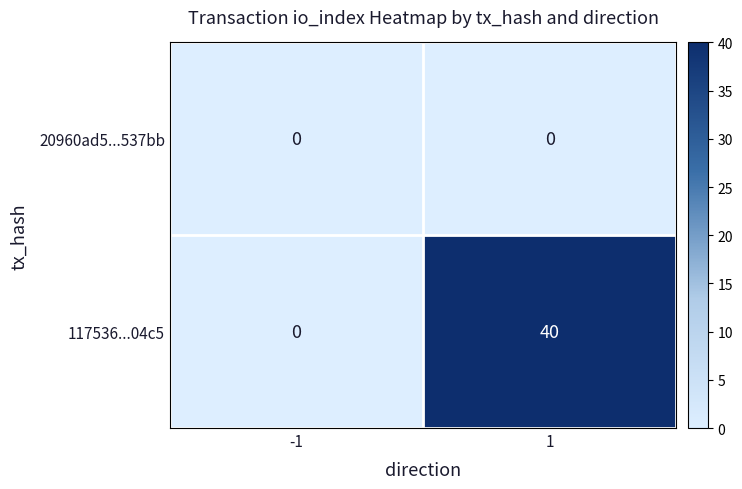

The value of 117536...04c5 at -1 is 26. True or false?

False